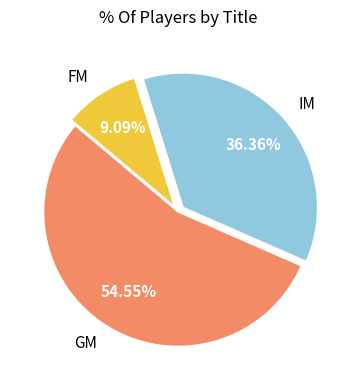

Combined, do IM and FM account for over 50%?

No